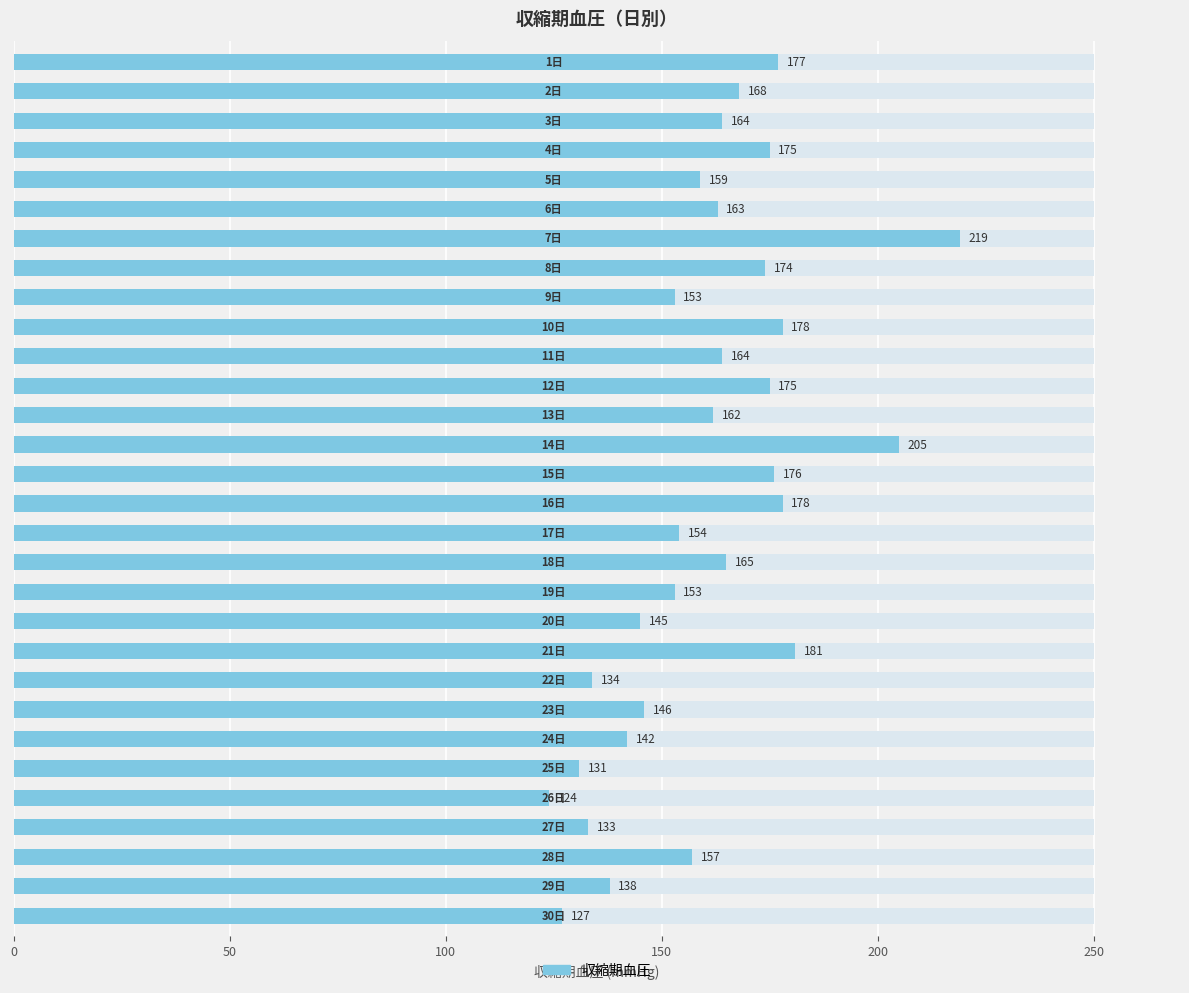

Are the bars horizontal?

Yes